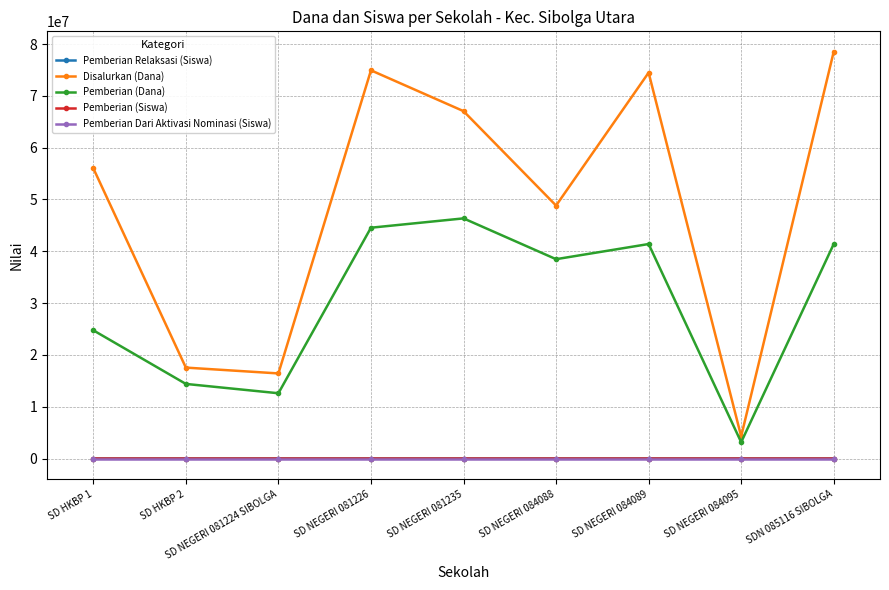

How many values in the Pemberian (Siswa) series are below 97?

4